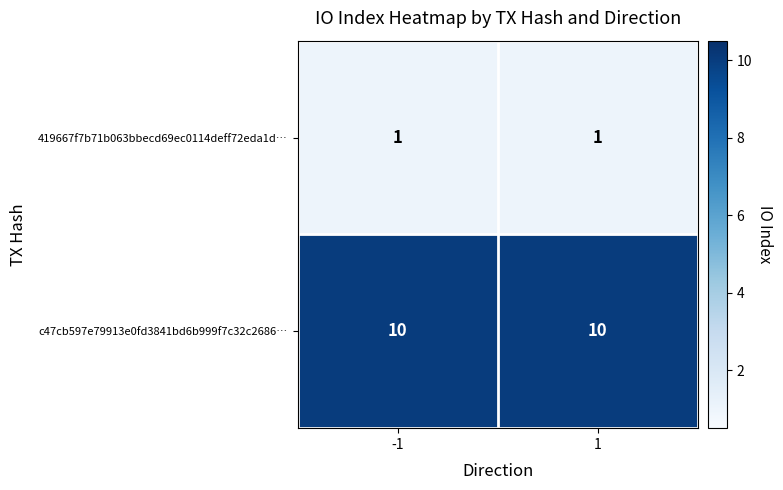

The c47cb597e79913e0fd3841bd6b999f7c32c2686… series shows 10 at 1. True or false?

True